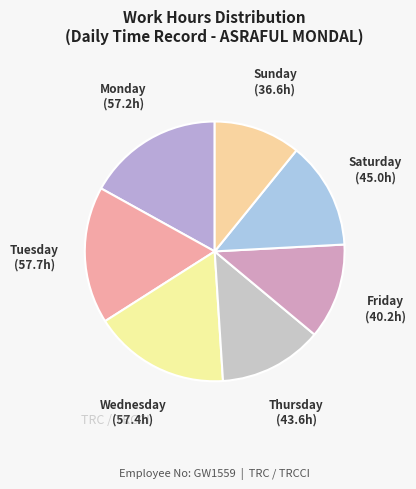

How many slices are in this pie chart?

7